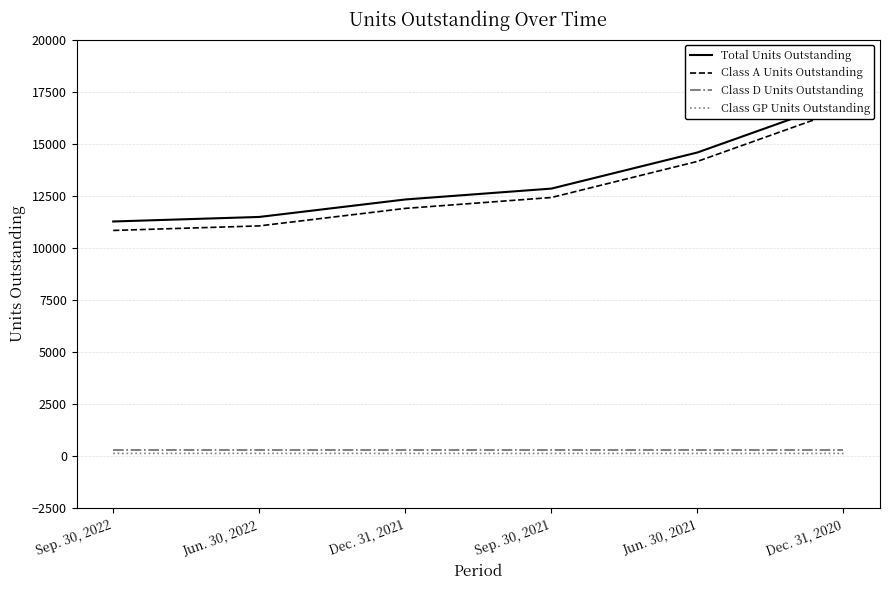

Rank the series at Dec. 31, 2020 from lowest to highest value.

Class GP Units Outstanding, Class D Units Outstanding, Class A Units Outstanding, Total Units Outstanding